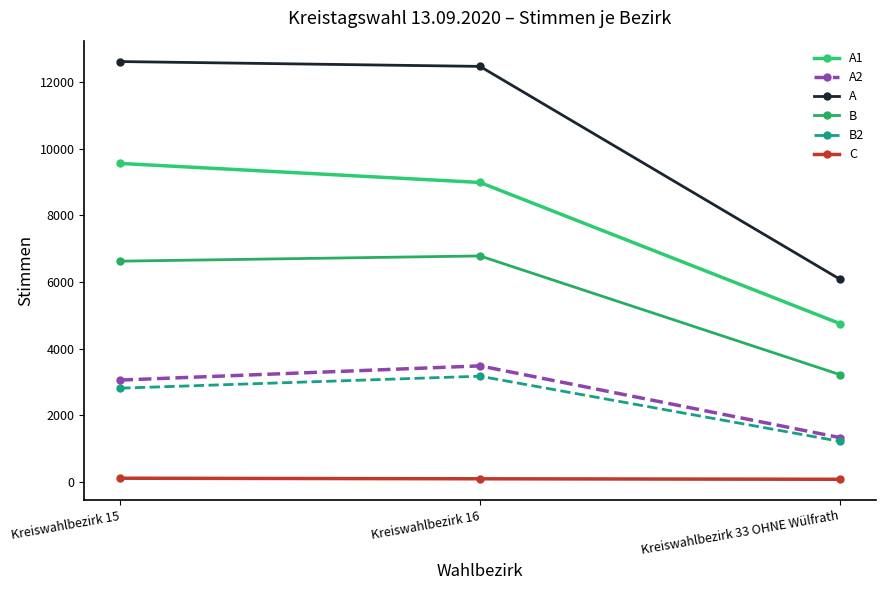

What is the approximate value of C at Kreiswahlbezirk 33 OHNE Wülfrath, to the nearest 10?

80